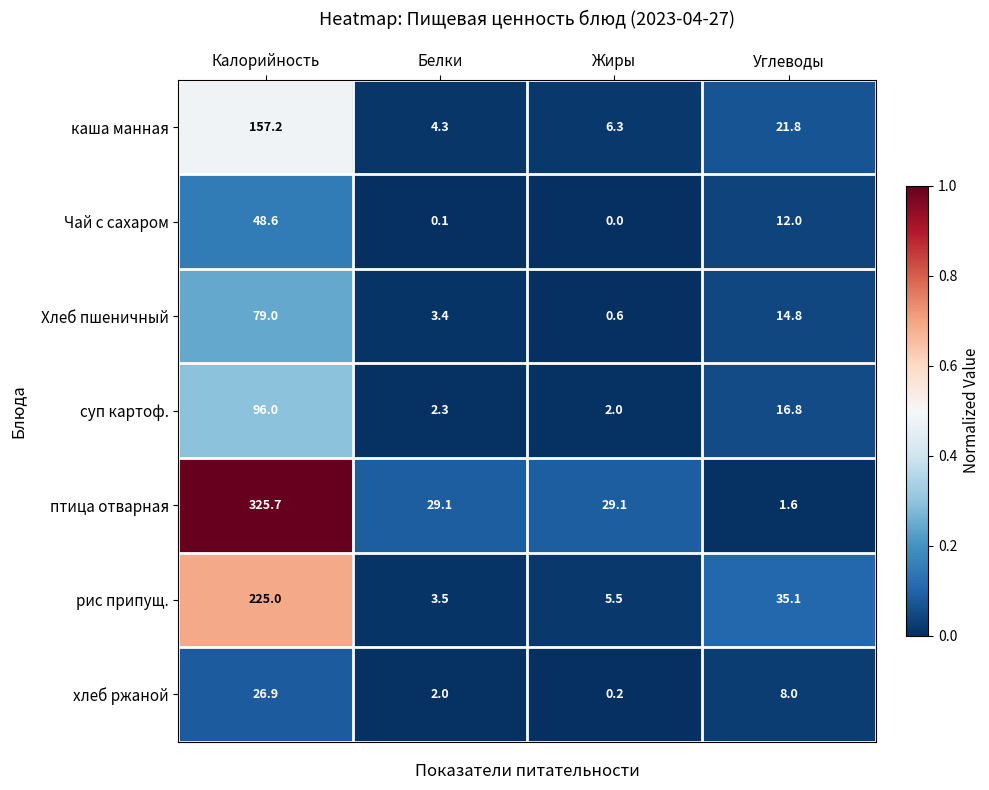

The Чай с сахаром series shows 19.3 at Углеводы. True or false?

False